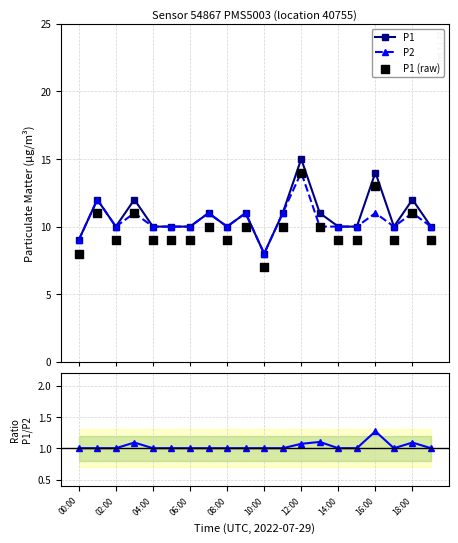

Which series has the largest total across all categories?

P1